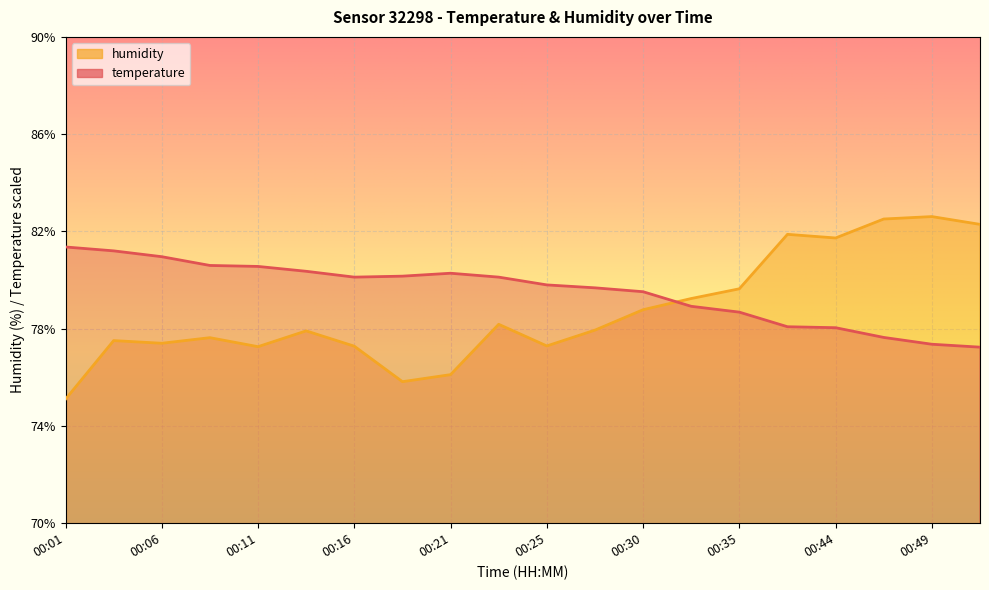

The value of humidity at 00:11 is 19.3. True or false?

False